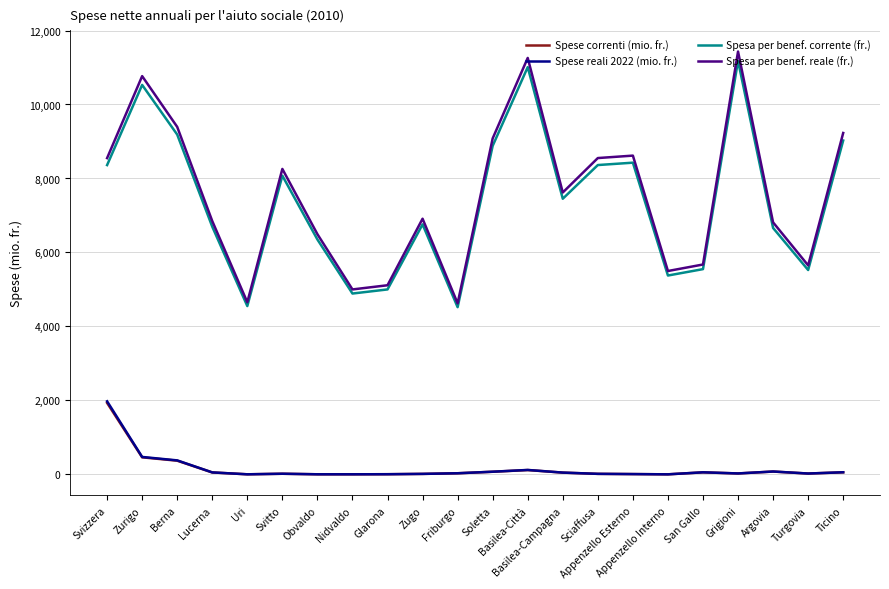

At how many categories does at least one series exceed 2803?

22